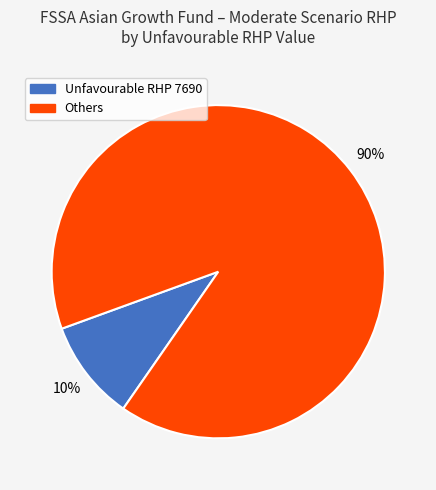

Which category has the smallest portion of the pie?

Unfavourable RHP 7690